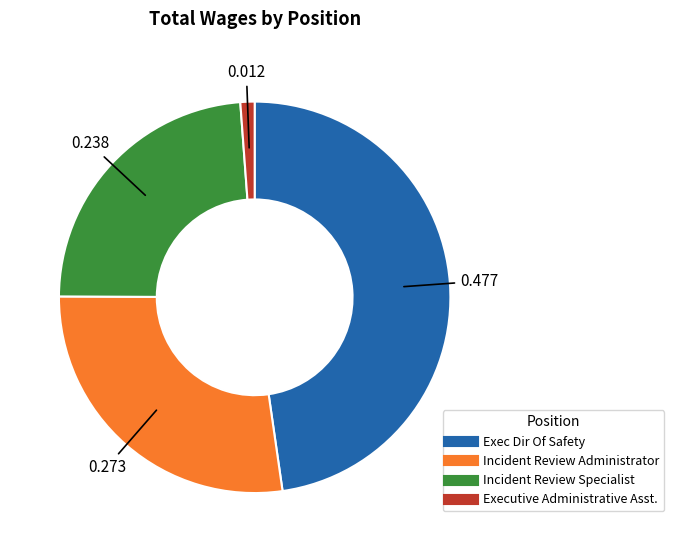

Is there any slice that represents more than half of the pie?

No